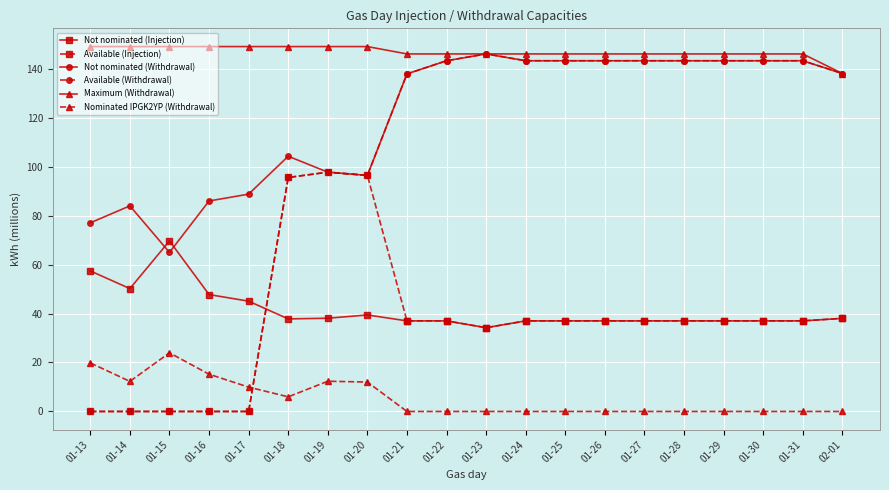

What is the greatest value displayed?

149.0